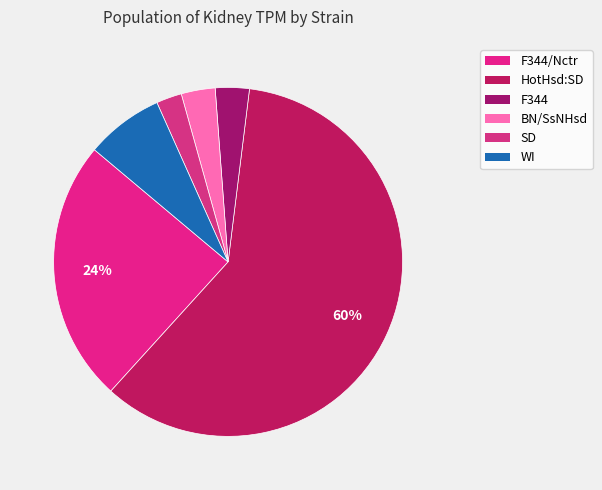

Which category accounts for the majority?

HotHsd:SD